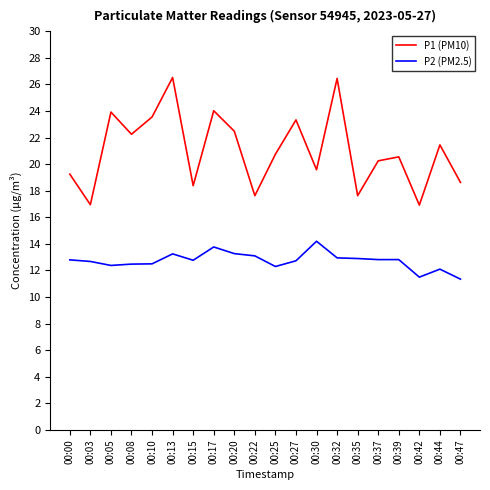

The value of P2 (PM2.5) at 00:37 is 5.0. True or false?

False